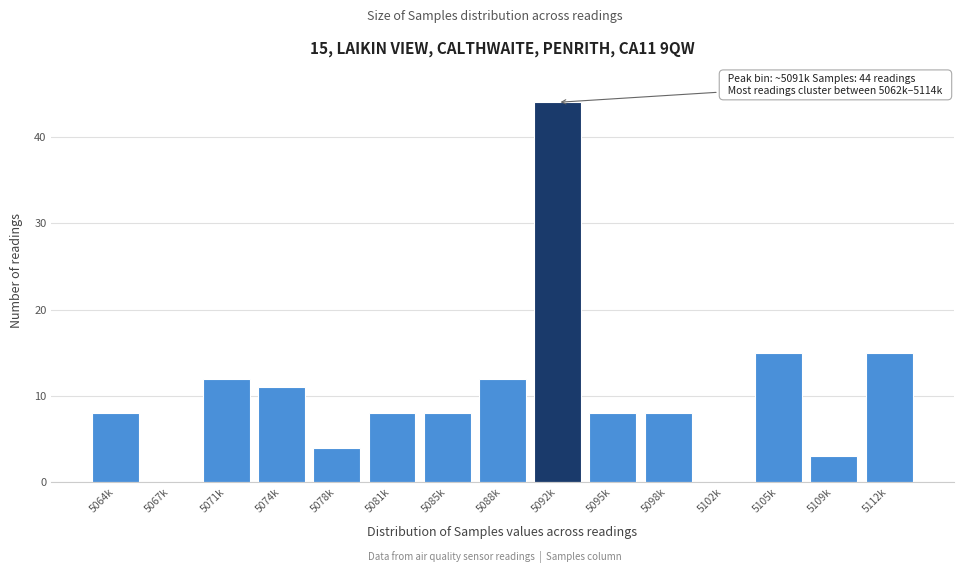

Reading left to right, list all the values displayed in this chart.

5064k=8	5067k=0	5071k=12	5074k=11	5078k=4	5081k=8	5085k=8	5088k=12	5092k=44	5095k=8	5098k=8	5102k=0	5105k=15	5109k=3	5112k=15